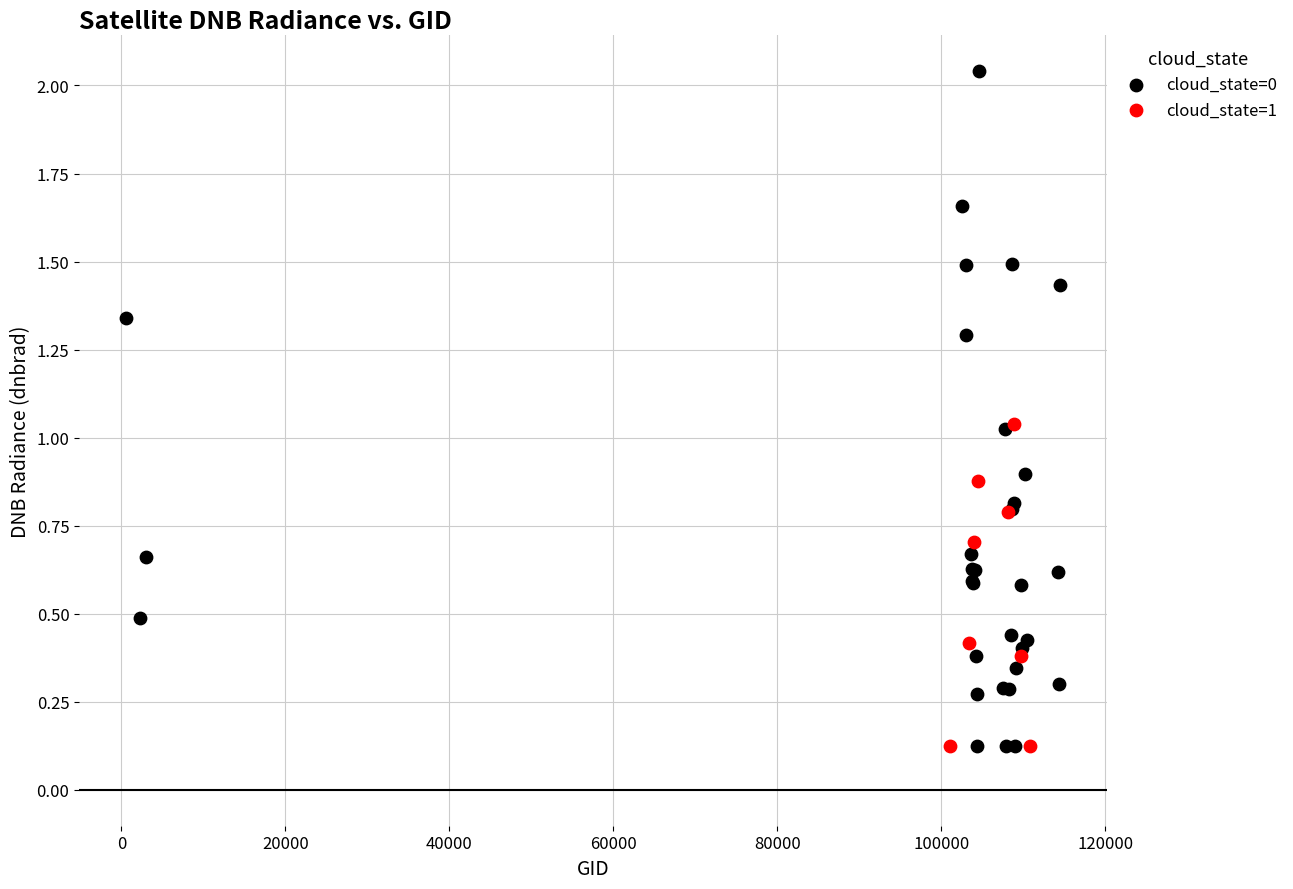

Which series contains the highest Y value?

cloud_state=0